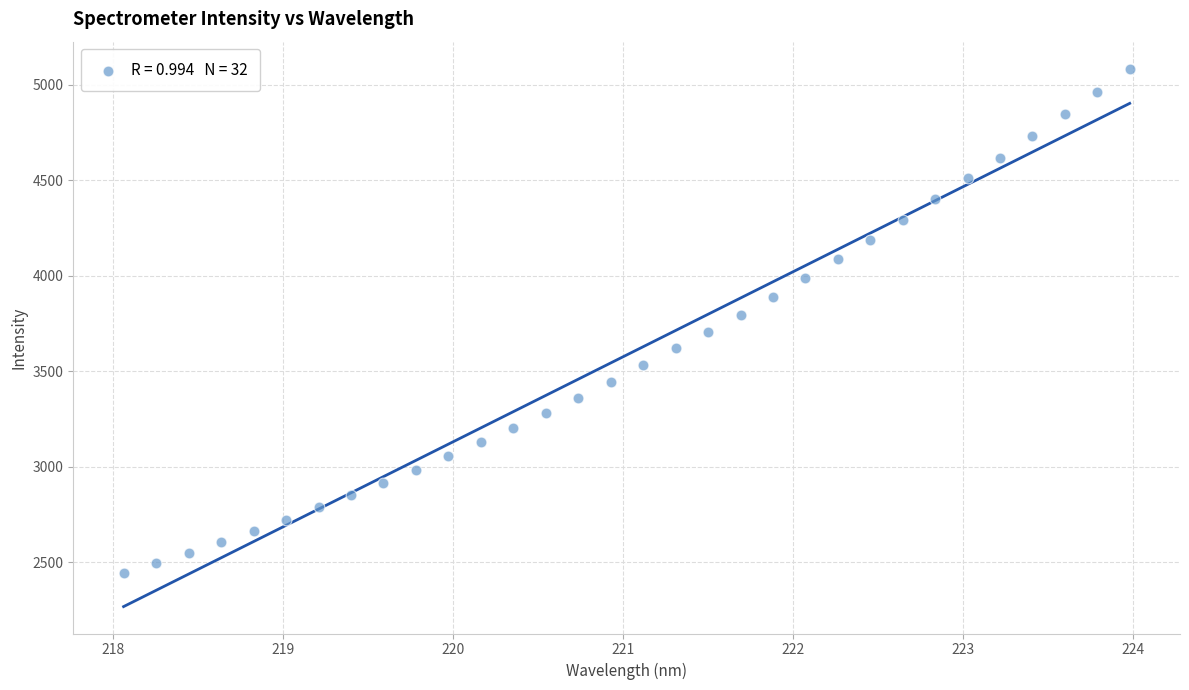

What is the range of X values (max minus min)?

5.9